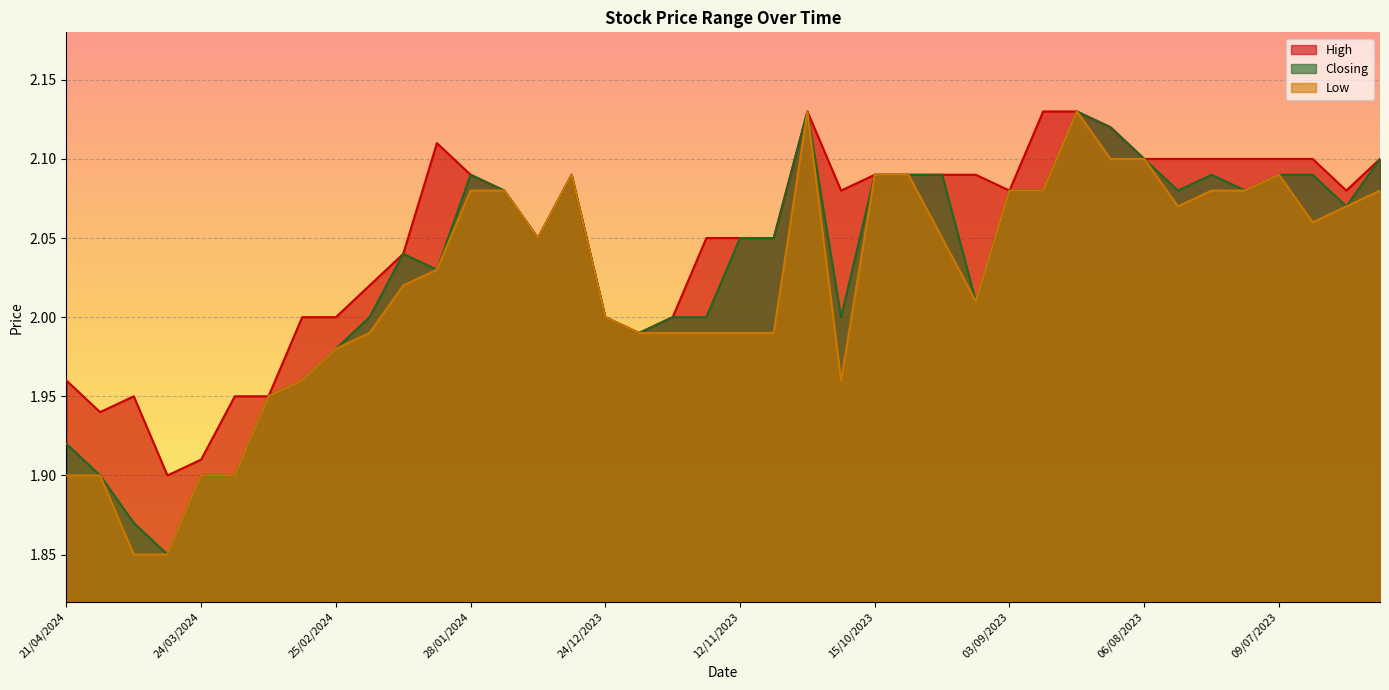

Reading right to left, what are all the values shown in this chart?

High: 11/06/2023=2.1	25/06/2023=2.1	02/07/2023=2.1	09/07/2023=2.1	16/07/2023=2.1	23/07/2023=2.1	30/07/2023=2.1	06/08/2023=2.1	13/08/2023=2.1	20/08/2023=2.1	27/08/2023=2.1	03/09/2023=2.1	17/09/2023=2.1	01/10/2023=2.1	08/10/2023=2.1	15/10/2023=2.1	22/10/2023=2.1	29/10/2023=2.1	05/11/2023=2.0	12/11/2023=2.0	26/11/2023=2.0	03/12/2023=2.0	17/12/2023=2.0	24/12/2023=2.0	07/01/2024=2.1	14/01/2024=2.0	21/01/2024=2.1	28/01/2024=2.1	04/02/2024=2.1	11/02/2024=2.0	18/02/2024=2.0	25/02/2024=2.0	03/03/2024=2.0	10/03/2024=1.9	17/03/2024=1.9	24/03/2024=1.9	31/03/2024=1.9	07/04/2024=1.9	14/04/2024=1.9	21/04/2024=2.0
Low: 11/06/2023=2.1	25/06/2023=2.1	02/07/2023=2.1	09/07/2023=2.1	16/07/2023=2.1	23/07/2023=2.1	30/07/2023=2.1	06/08/2023=2.1	13/08/2023=2.1	20/08/2023=2.1	27/08/2023=2.1	03/09/2023=2.1	17/09/2023=2.0	01/10/2023=2.0	08/10/2023=2.1	15/10/2023=2.1	22/10/2023=2.0	29/10/2023=2.1	05/11/2023=2.0	12/11/2023=2.0	26/11/2023=2.0	03/12/2023=2.0	17/12/2023=2.0	24/12/2023=2.0	07/01/2024=2.1	14/01/2024=2.0	21/01/2024=2.1	28/01/2024=2.1	04/02/2024=2.0	11/02/2024=2.0	18/02/2024=2.0	25/02/2024=2.0	03/03/2024=2.0	10/03/2024=1.9	17/03/2024=1.9	24/03/2024=1.9	31/03/2024=1.9	07/04/2024=1.9	14/04/2024=1.9	21/04/2024=1.9
Closing: 11/06/2023=2.1	25/06/2023=2.1	02/07/2023=2.1	09/07/2023=2.1	16/07/2023=2.1	23/07/2023=2.1	30/07/2023=2.1	06/08/2023=2.1	13/08/2023=2.1	20/08/2023=2.1	27/08/2023=2.1	03/09/2023=2.1	17/09/2023=2.0	01/10/2023=2.1	08/10/2023=2.1	15/10/2023=2.1	22/10/2023=2.0	29/10/2023=2.1	05/11/2023=2.0	12/11/2023=2.0	26/11/2023=2.0	03/12/2023=2.0	17/12/2023=2.0	24/12/2023=2.0	07/01/2024=2.1	14/01/2024=2.0	21/01/2024=2.1	28/01/2024=2.1	04/02/2024=2.0	11/02/2024=2.0	18/02/2024=2.0	25/02/2024=2.0	03/03/2024=2.0	10/03/2024=1.9	17/03/2024=1.9	24/03/2024=1.9	31/03/2024=1.9	07/04/2024=1.9	14/04/2024=1.9	21/04/2024=1.9